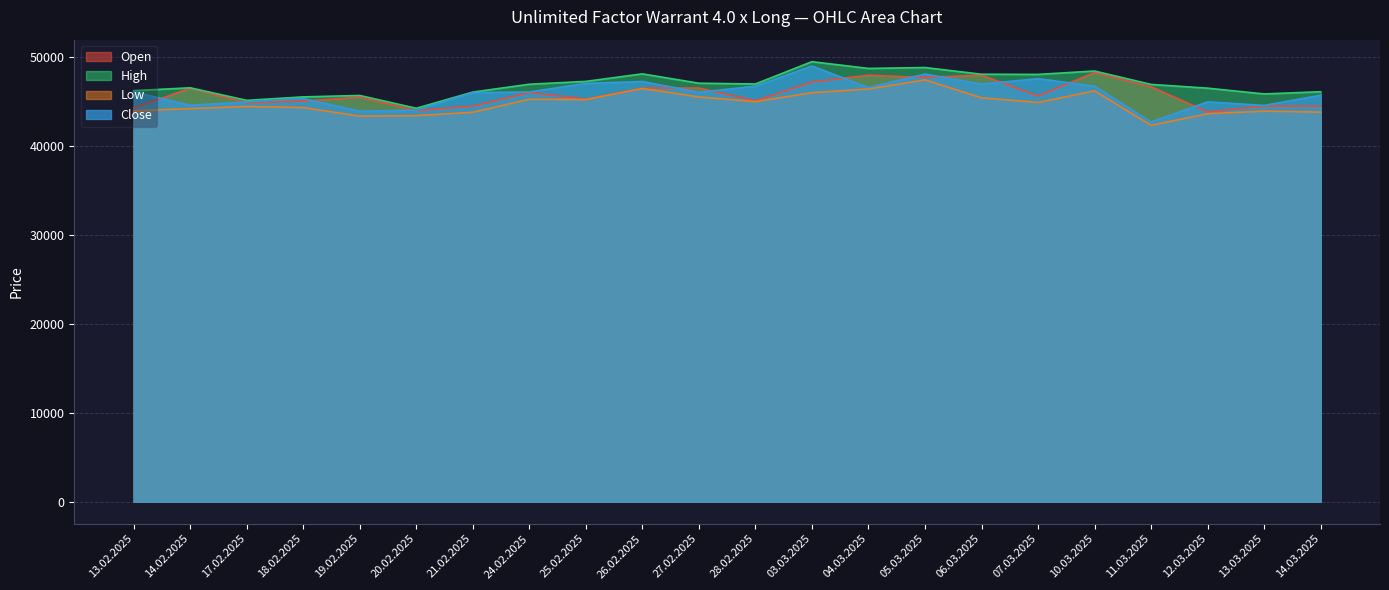

Rank the categories by Open value from lowest to highest.

12.03.2025, 20.02.2025, 13.02.2025, 21.02.2025, 13.03.2025, 14.03.2025, 17.02.2025, 18.02.2025, 28.02.2025, 25.02.2025, 19.02.2025, 07.03.2025, 24.02.2025, 14.02.2025, 26.02.2025, 27.02.2025, 11.03.2025, 03.03.2025, 05.03.2025, 04.03.2025, 06.03.2025, 10.03.2025